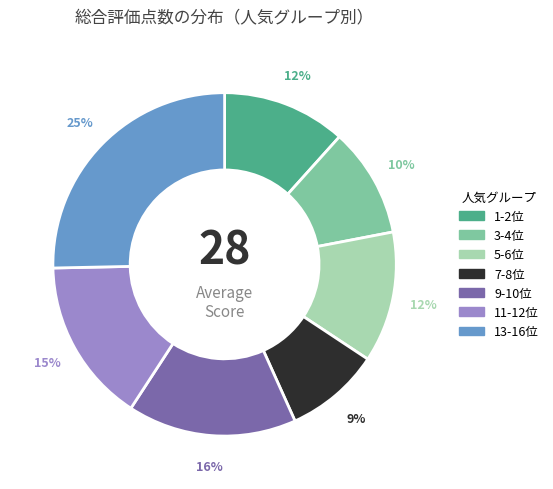

Which slice is the largest?

13-16位